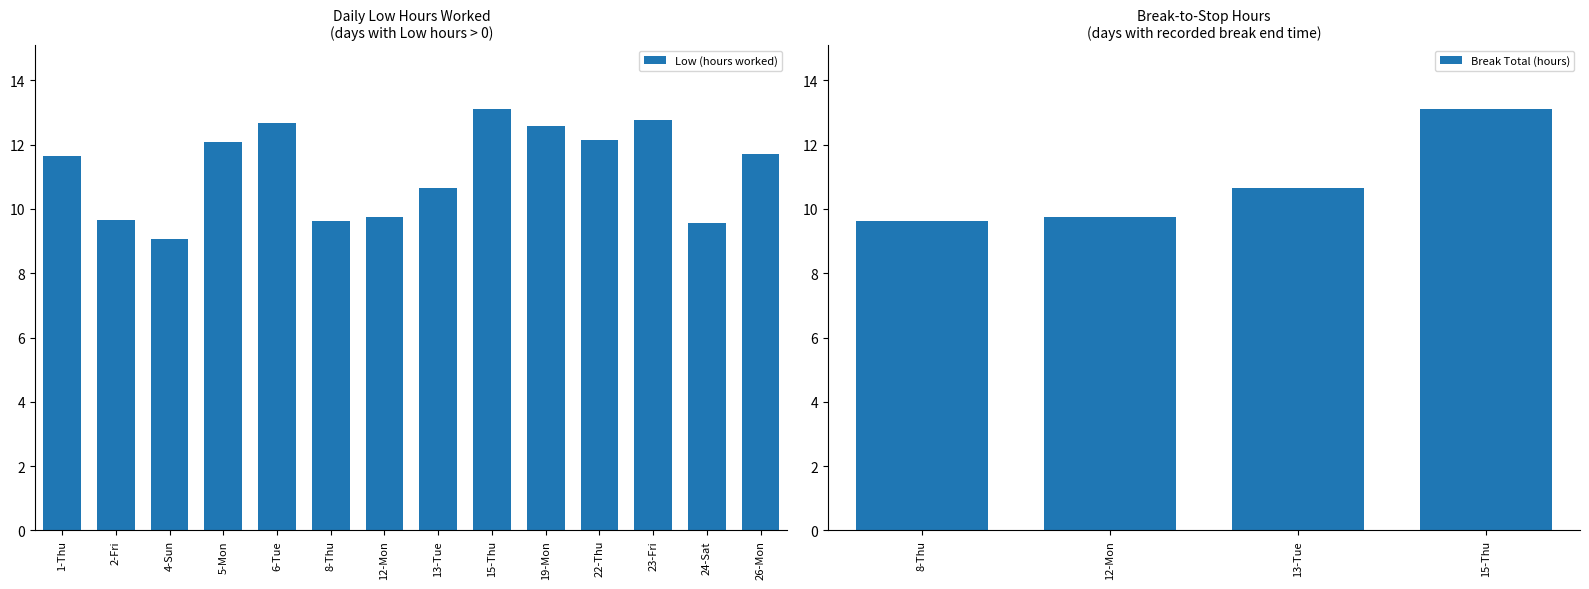

Rank the categories by value from highest to lowest.

15-Thu, 23-Fri, 6-Tue, 19-Mon, 22-Thu, 5-Mon, 26-Mon, 1-Thu, 13-Tue, 12-Mon, 2-Fri, 8-Thu, 24-Sat, 4-Sun